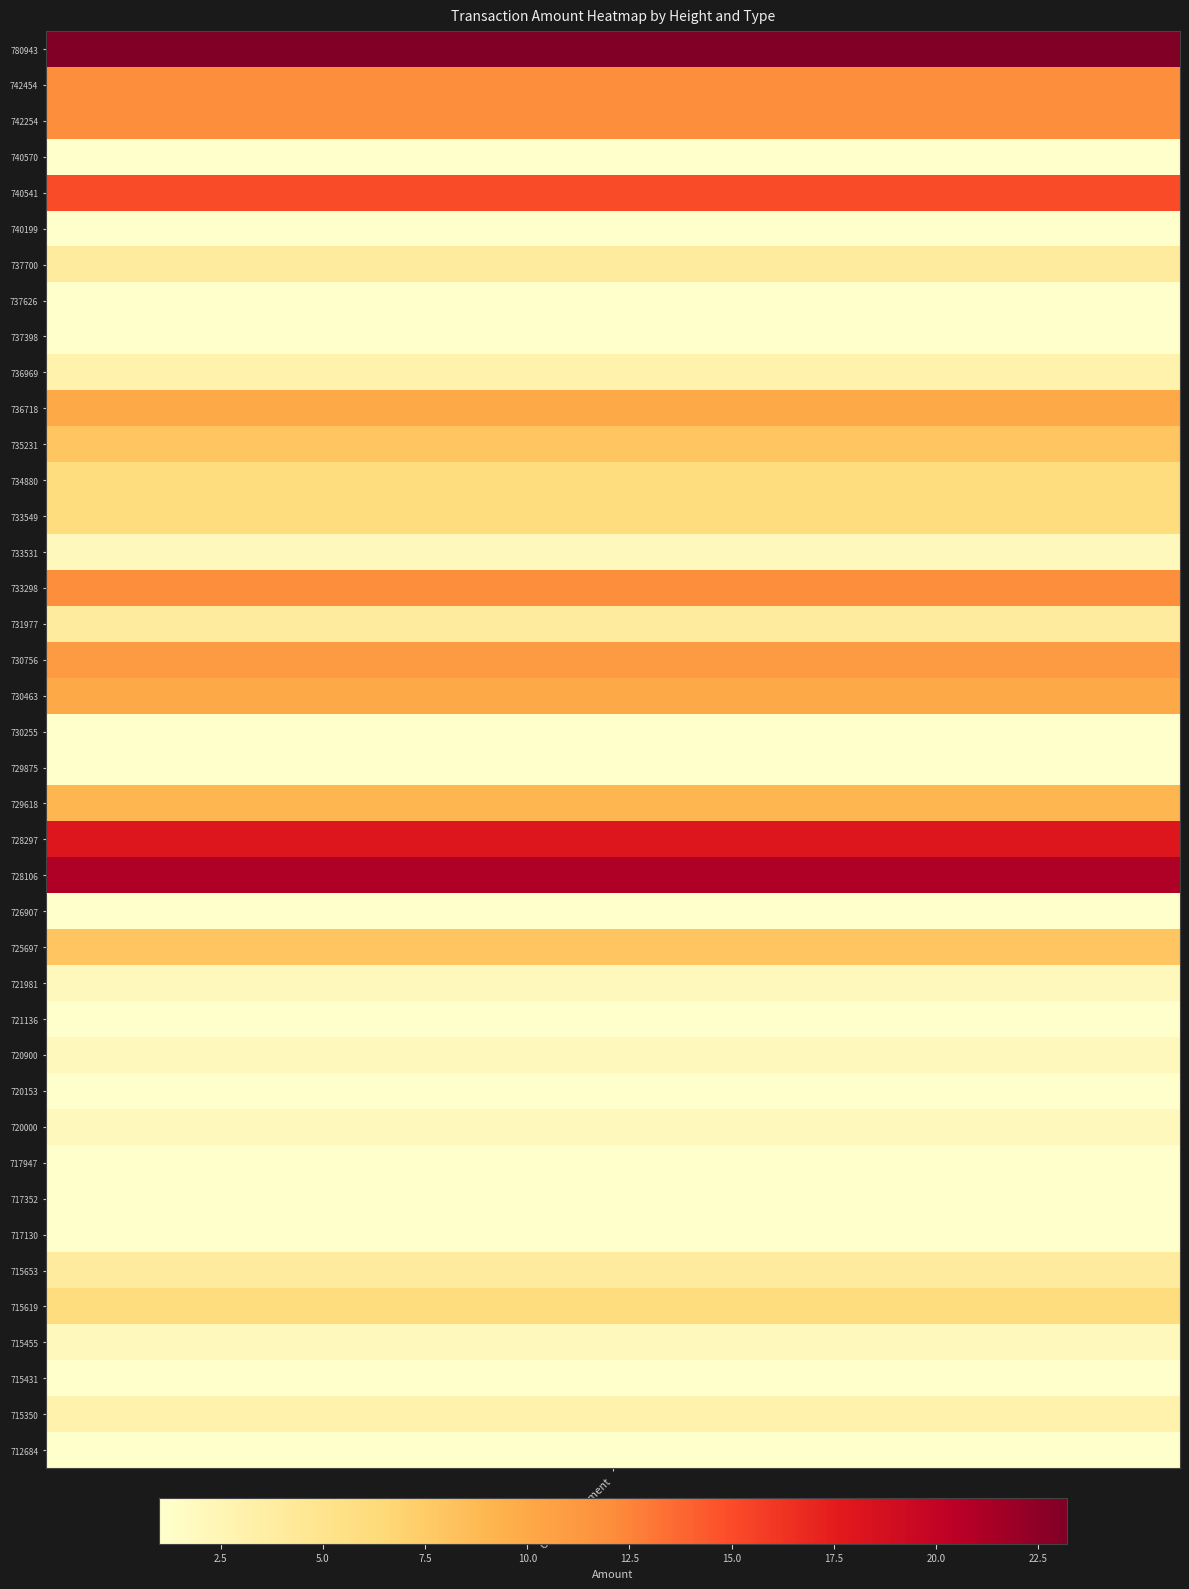

Reading left to right, transcribe all the data shown in this chart.

0=23.2	1=12.0	2=12.0	3=1.0	4=15.0	5=1.0	6=4.0	7=1.0	8=1.0	9=3.0	10=10.0	11=8.0	12=6.0	13=6.0	14=2.0	15=12.0	16=4.0	17=11.0	18=10.0	19=1.0	20=1.0	21=9.0	22=18.0	23=21.0	24=1.0	25=8.0	26=2.0	27=1.0	28=2.0	29=1.0	30=2.0	31=1.0	32=1.0	33=1.0	34=4.0	35=6.0	36=2.0	37=1.0	38=3.0	39=1.0